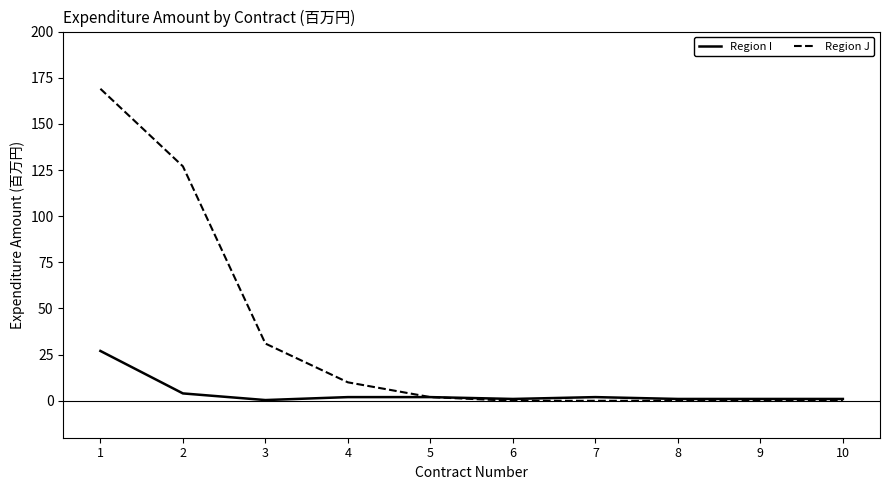

What are all the series names shown in the legend?

Region I, Region J